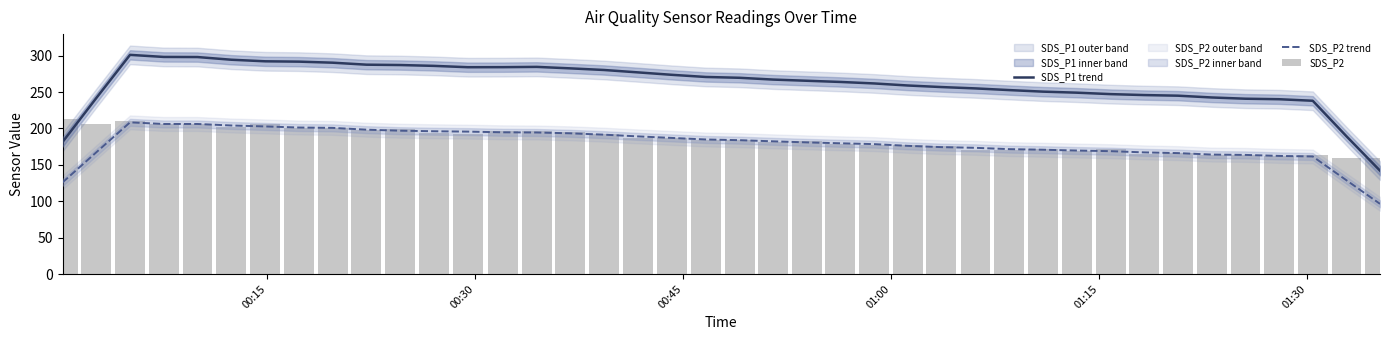

How many data points in SDS_P2 are above 184?

20